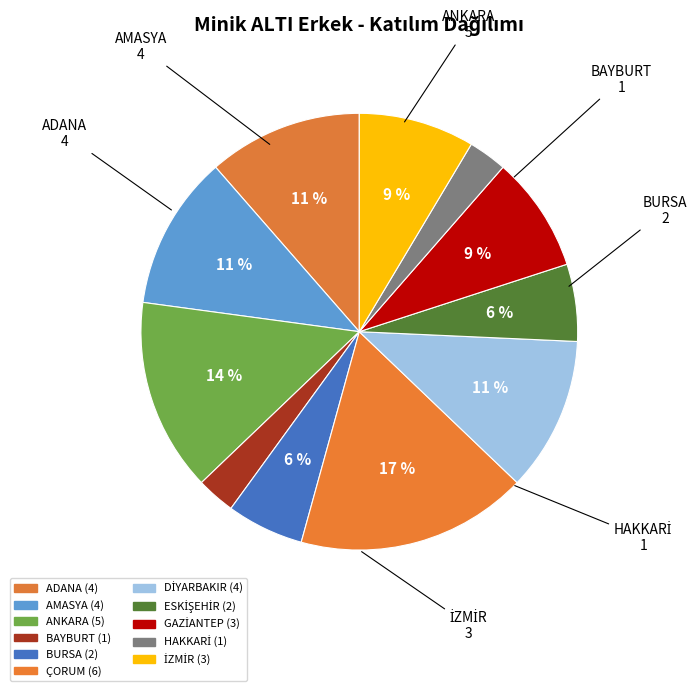

Rank the categories by value from highest to lowest.

ÇORUM, ANKARA, ADANA, AMASYA, DİYARBAKIR, GAZİANTEP, İZMİR, BURSA, ESKİŞEHİR, BAYBURT, HAKKARİ